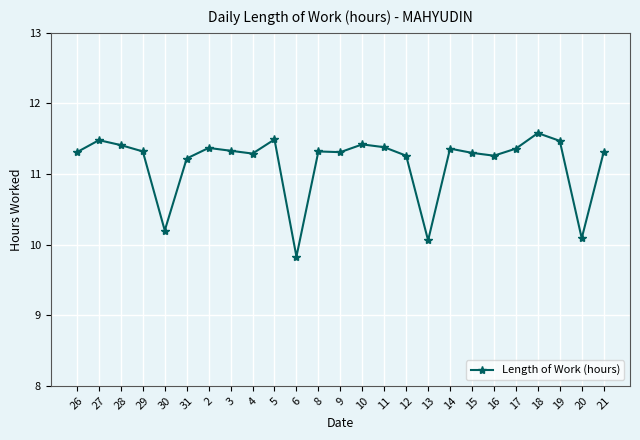

True or false: there are more than 2 points higher than both neighbors.

True